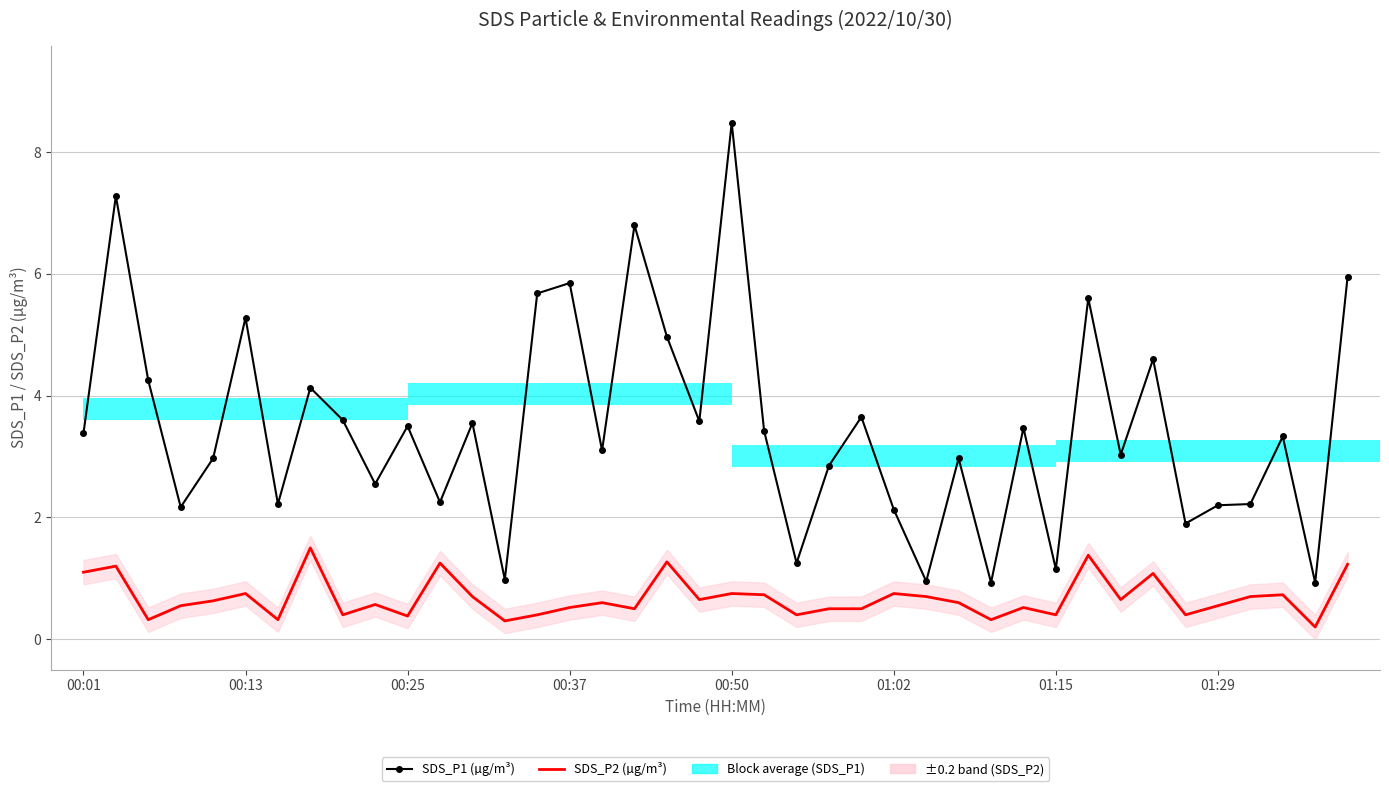

Reading left to right, list all the values displayed in this chart.

SDS_P1: 3.4	7.3	4.2	2.2	3.0	5.3	2.2	4.1	3.6	2.5	3.5	2.2	3.5	1.0	5.7	5.8	3.1	6.8	5.0	3.6	8.5	3.4	1.2	2.9	3.6	2.1	0.9	3.0	0.9	3.5	1.1	5.6	3.0	4.6	1.9	2.2	2.2	3.3	0.9	6.0
SDS_P2: 1.1	1.2	0.3	0.6	0.6	0.8	0.3	1.5	0.4	0.6	0.4	1.2	0.7	0.3	0.4	0.5	0.6	0.5	1.3	0.7	0.8	0.7	0.4	0.5	0.5	0.8	0.7	0.6	0.3	0.5	0.4	1.4	0.7	1.1	0.4	0.6	0.7	0.7	0.2	1.2